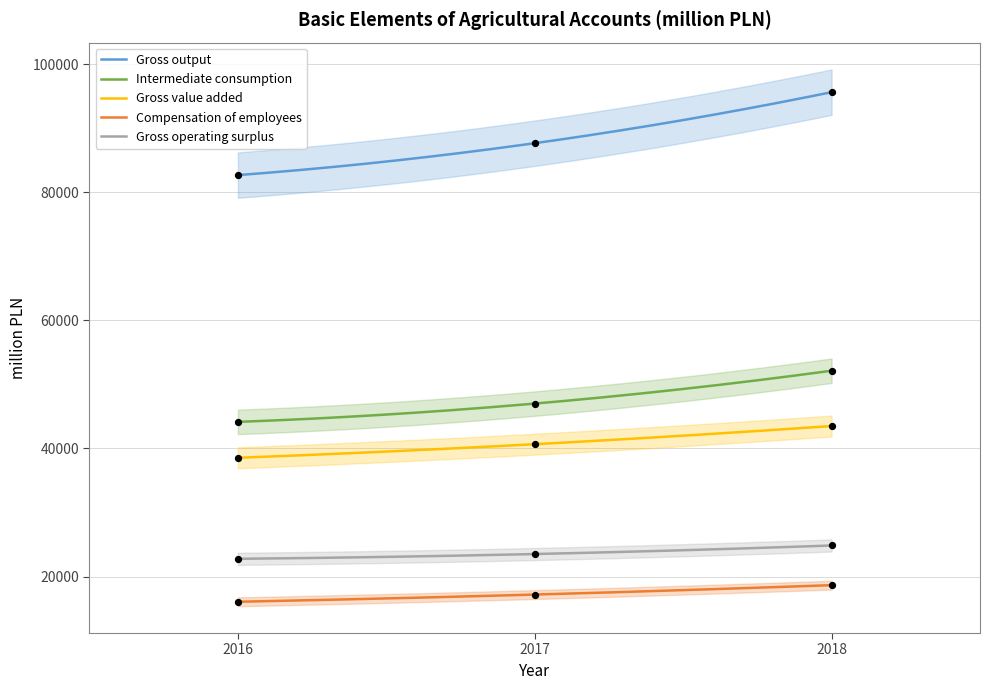

Is the value of Intermediate consumption at 2016 greater than the value of Compensation of employees at 2017?

Yes